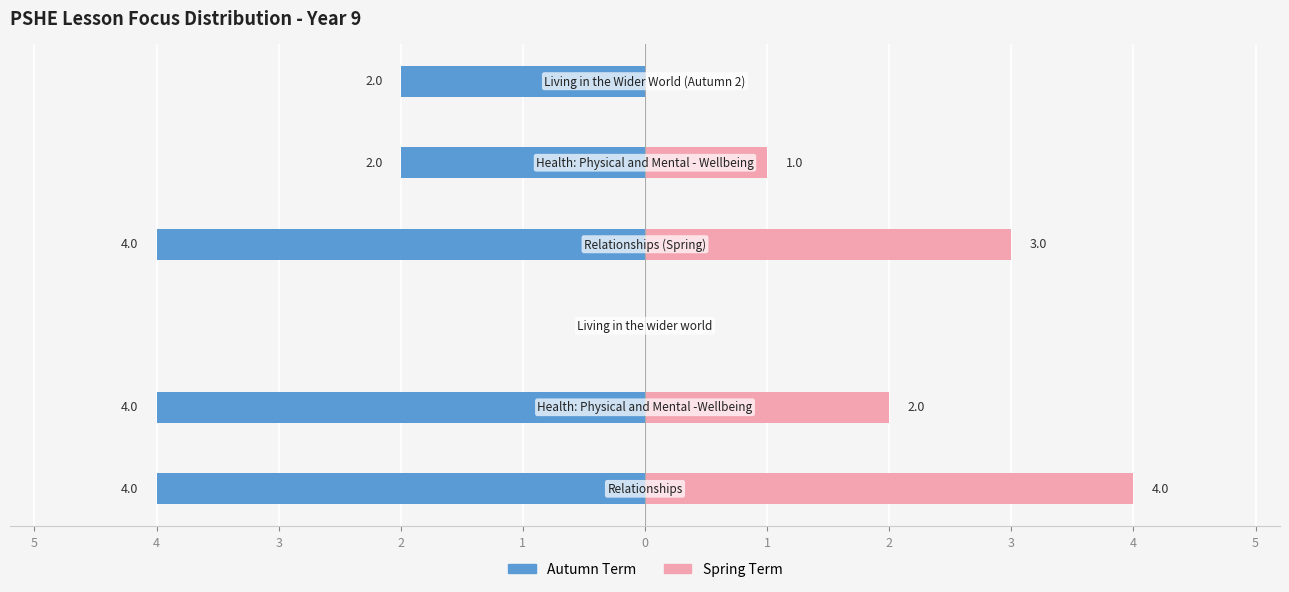

Is the value of Autumn Term at 4 greater than the value of Spring Term at 1?

No